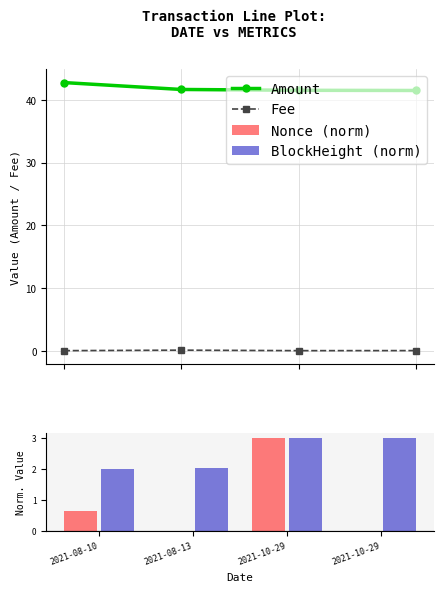

Between 2021-10-29 and 2021-10-29, which series saw the biggest shift?

Nonce (norm)